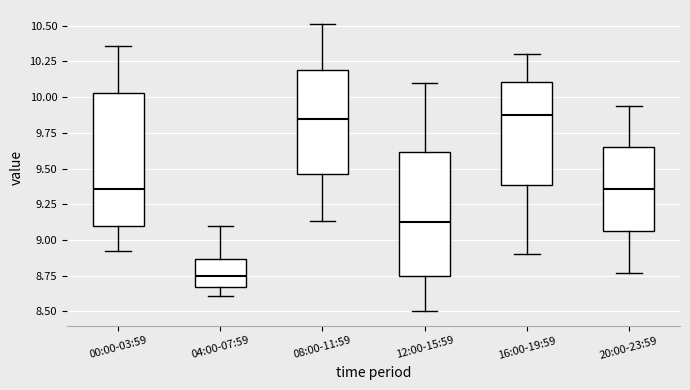

Reading left to right, read every box against the y-axis: the position of its median line, the range the box covers, and the ends of its whiskers. The values are not printed on the chart, so give them approximately, as read against the axis.

00:00-03:59: median 9.35, box 9.10 to 10.05, whiskers 8.90 to 10.35
04:00-07:59: median 8.75, box 8.65 to 8.85, whiskers 8.60 to 9.10
08:00-11:59: median 9.85, box 9.45 to 10.20, whiskers 9.15 to 10.50
12:00-15:59: median 9.15, box 8.75 to 9.60, whiskers 8.50 to 10.10
16:00-19:59: median 9.90, box 9.40 to 10.10, whiskers 8.90 to 10.30
20:00-23:59: median 9.35, box 9.05 to 9.65, whiskers 8.75 to 9.95